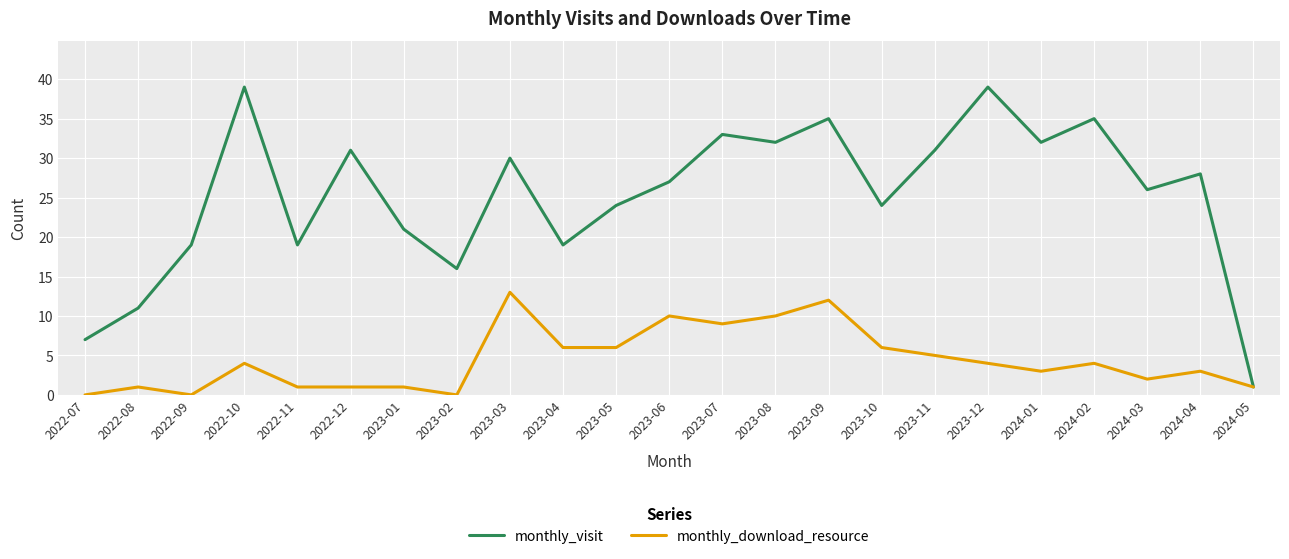

At which label does monthly_download_resource reach its peak?

2023-03